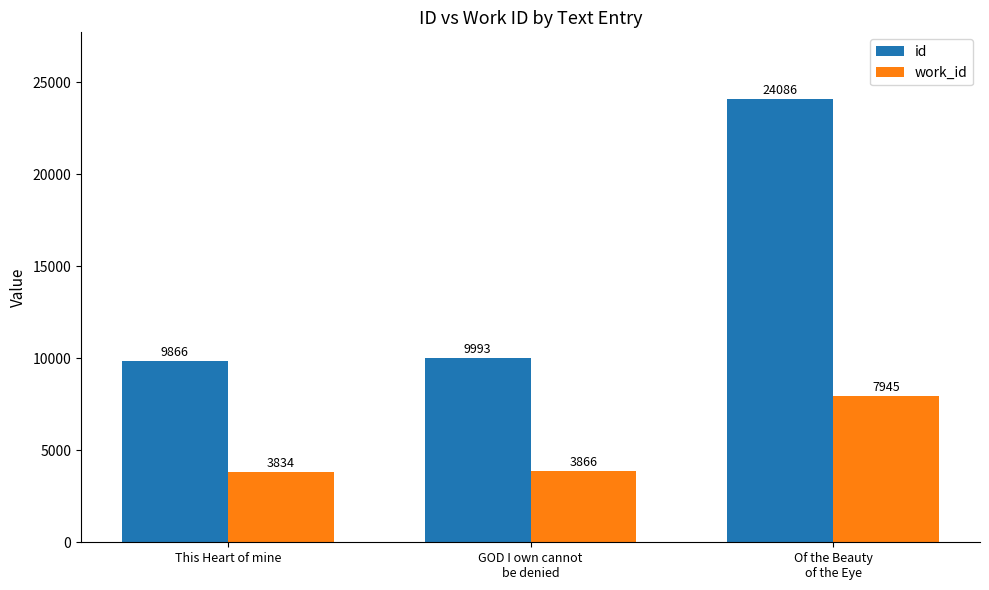

What is the label of the 3rd bar from the right?

This Heart of mine